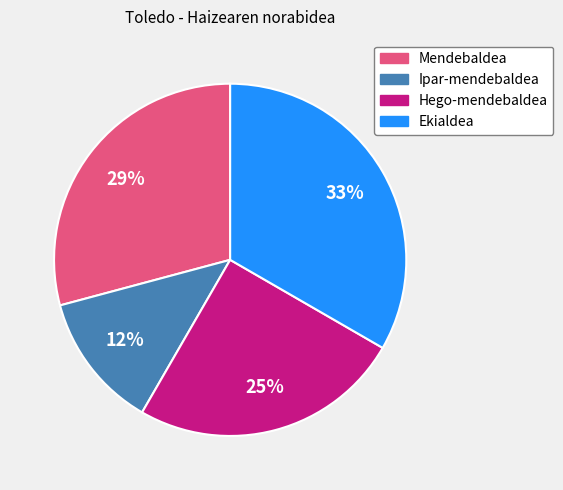

Does Ekialdea account for over 50% of the chart?

No